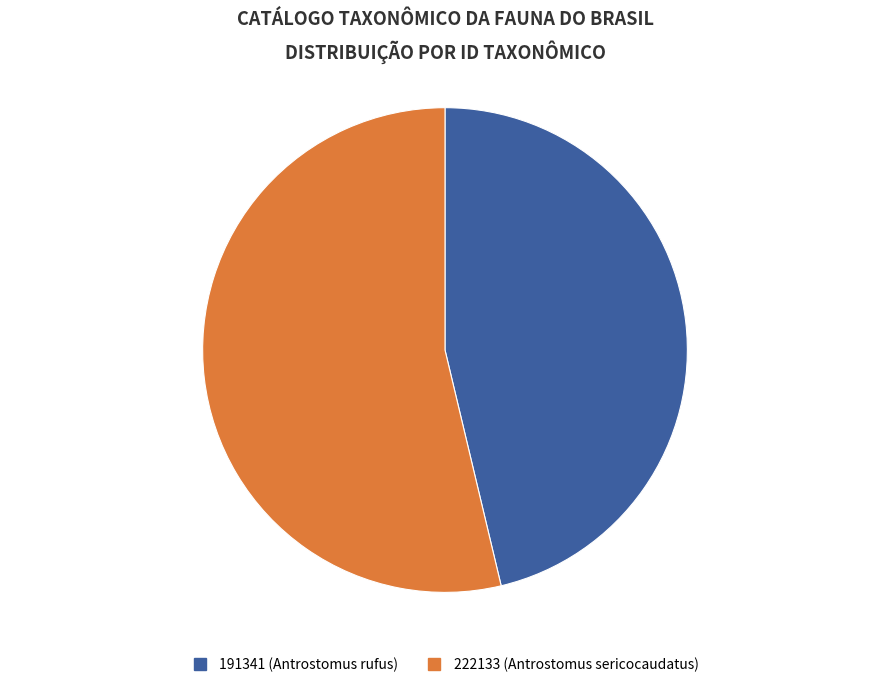

Which slice represents more than half of the pie?

222133